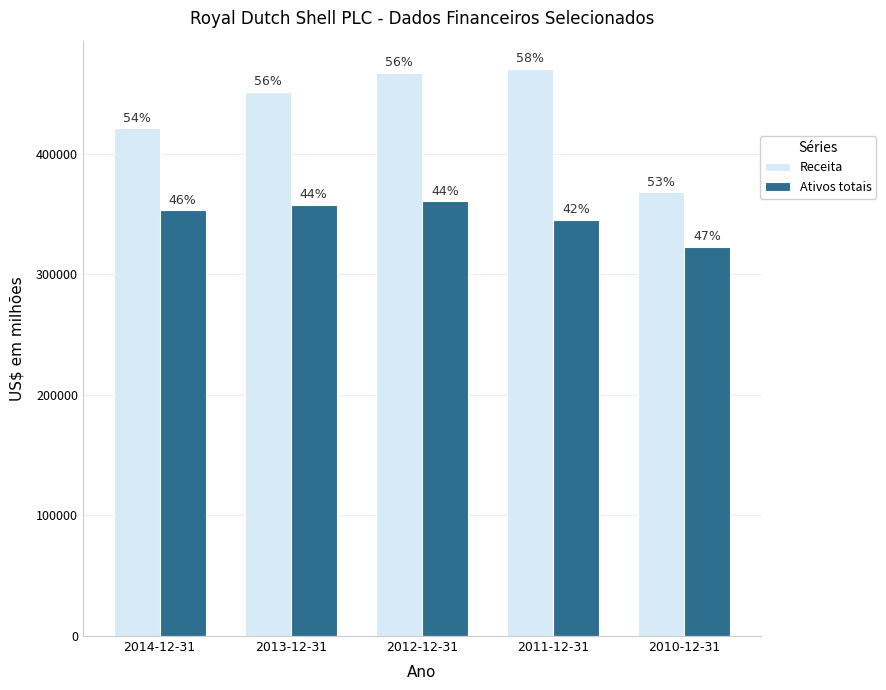

Which series has the largest range (max minus min)?

Receita